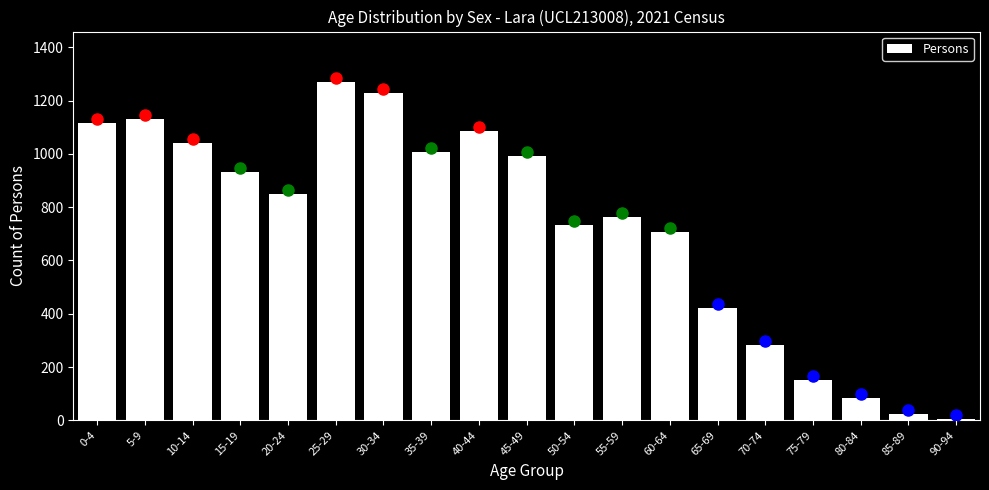

Reading right to left, extract all data points from this chart.

90-94=4	85-89=23	80-84=84	75-79=152	70-74=282	65-69=420	60-64=707	55-59=762	50-54=735	45-49=994	40-44=1087	35-39=1007	30-34=1227	25-29=1269	20-24=849	15-19=933	10-14=1042	5-9=1131	0-4=1115